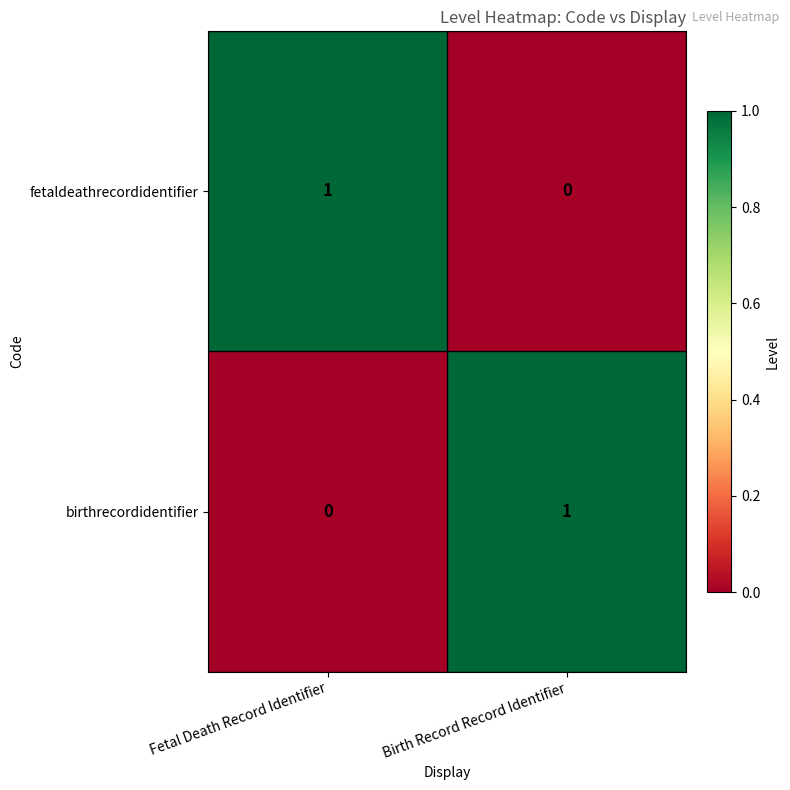

What is the difference between the highest and lowest values at Fetal Death Record Identifier?

1